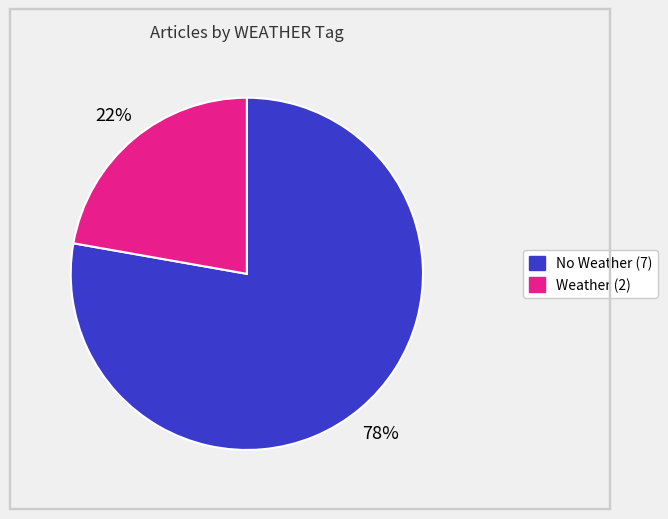

To the nearest percent, what is the difference between the largest and smallest slice percentages?

56%